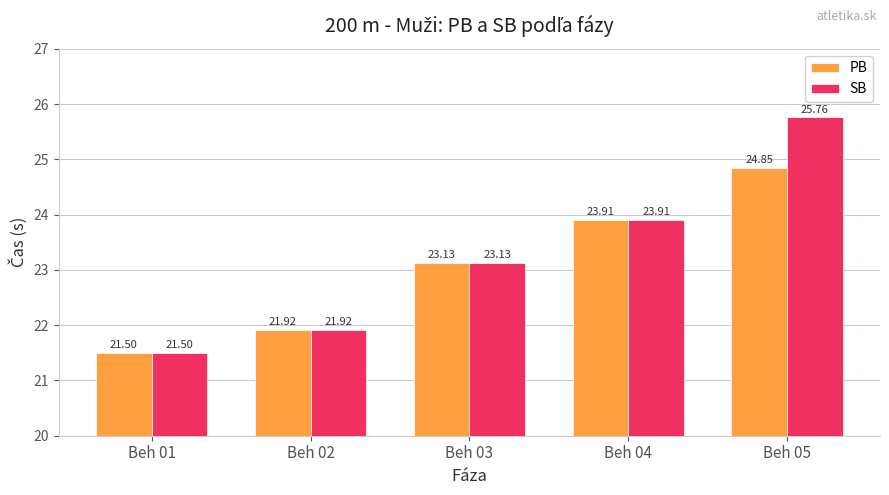

What is the difference between the second highest and minimum values in the SB series?

2.4